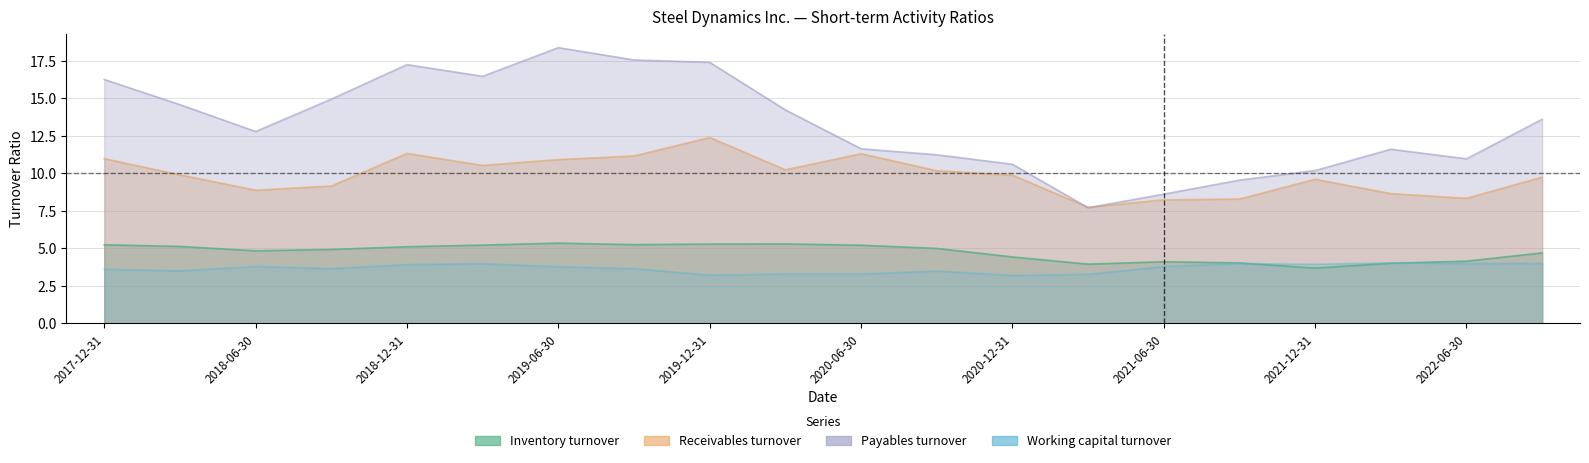

Which series has the widest spread of values?

Payables turnover